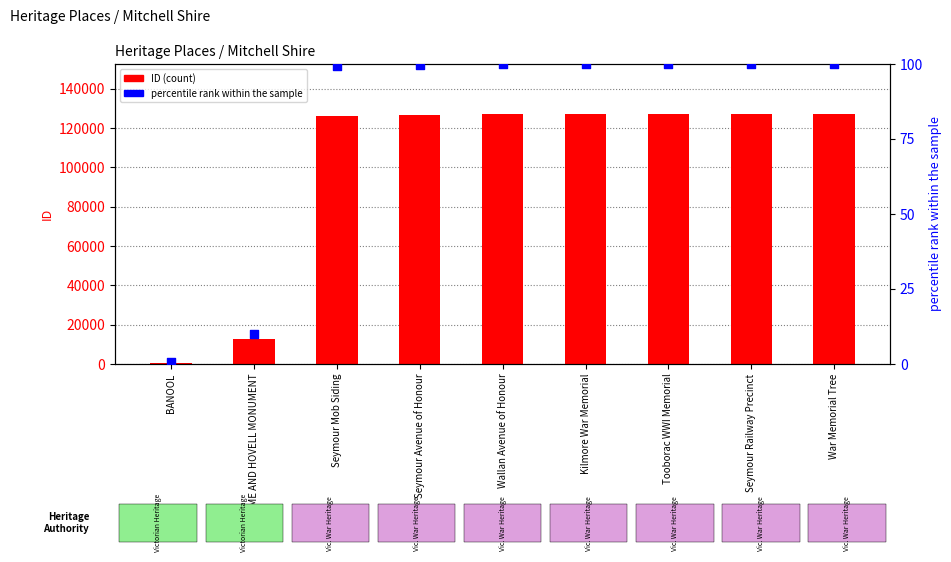

What are all the series names shown in the legend?

ID, percentile rank within the sample